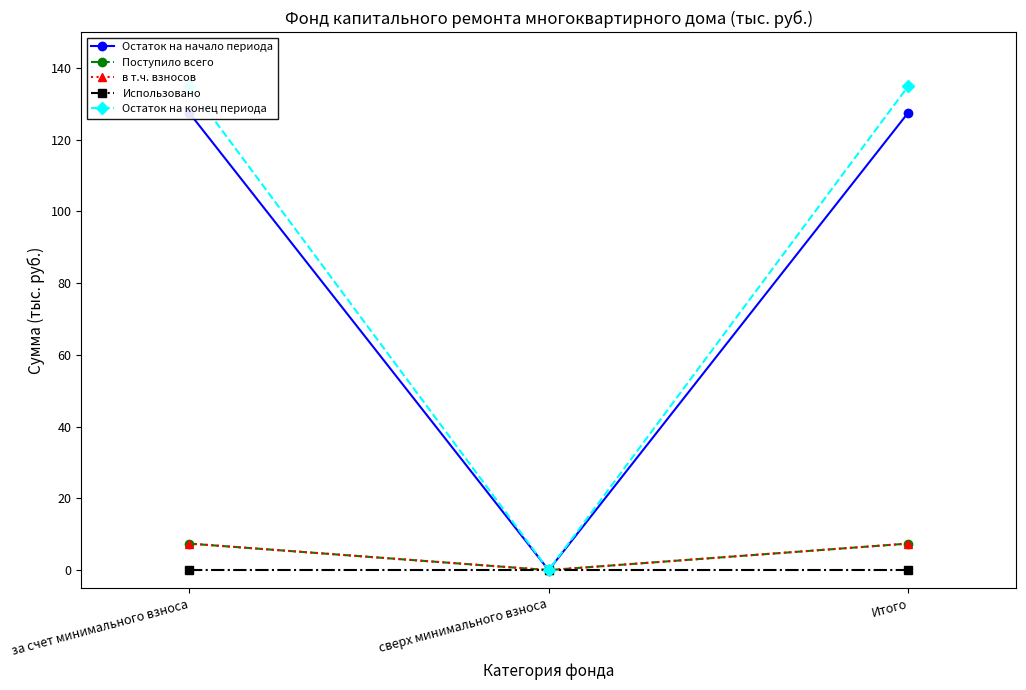

How many categories are shown in the chart?

3